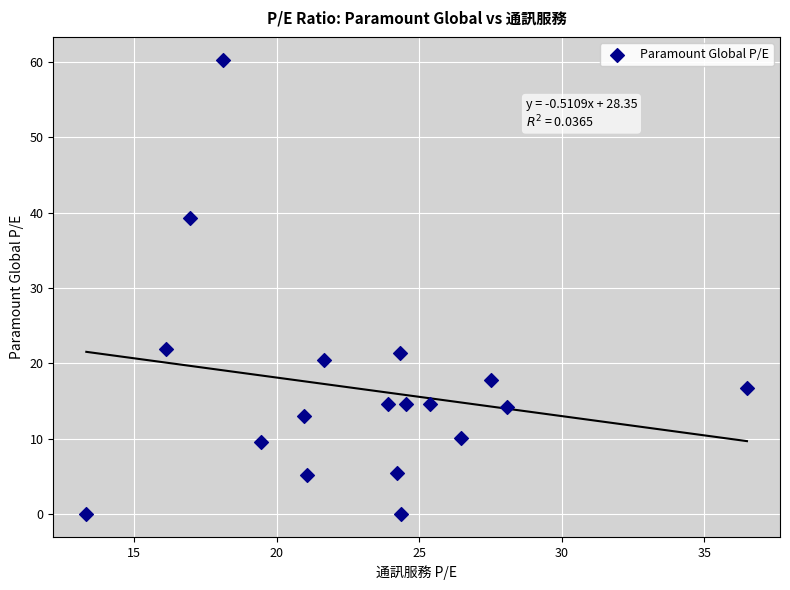

What is the range of Y values (max minus min)?

60.3